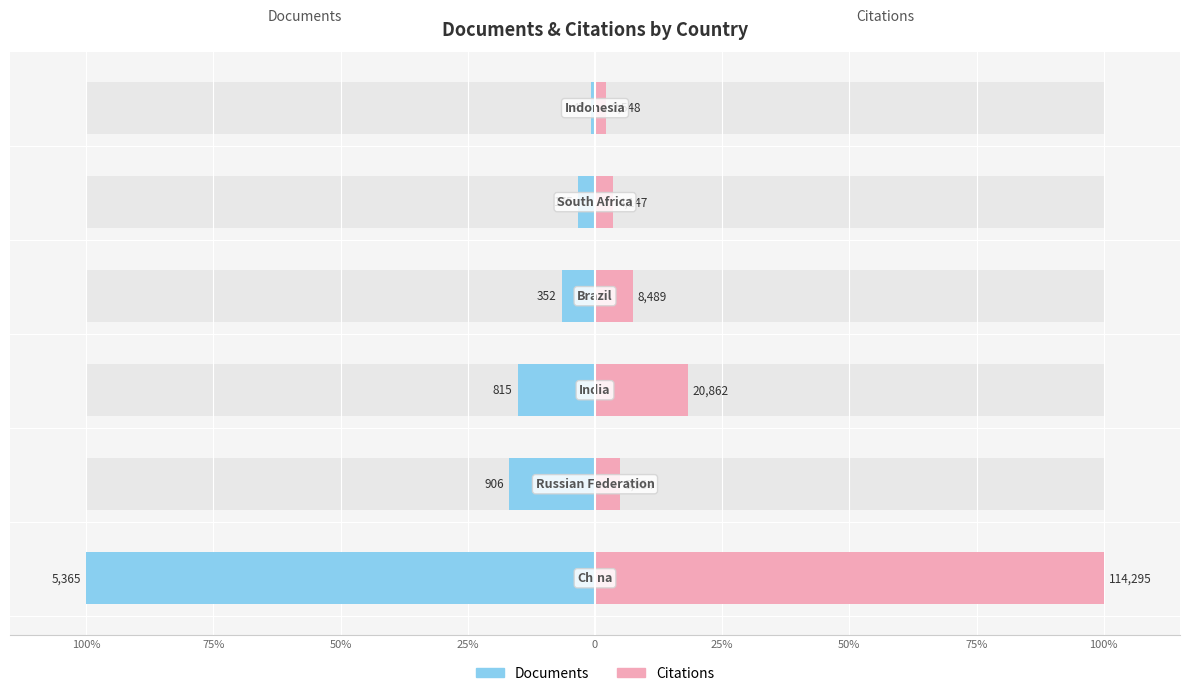

Is it true that Documents equals -1.6 at 25%?

False